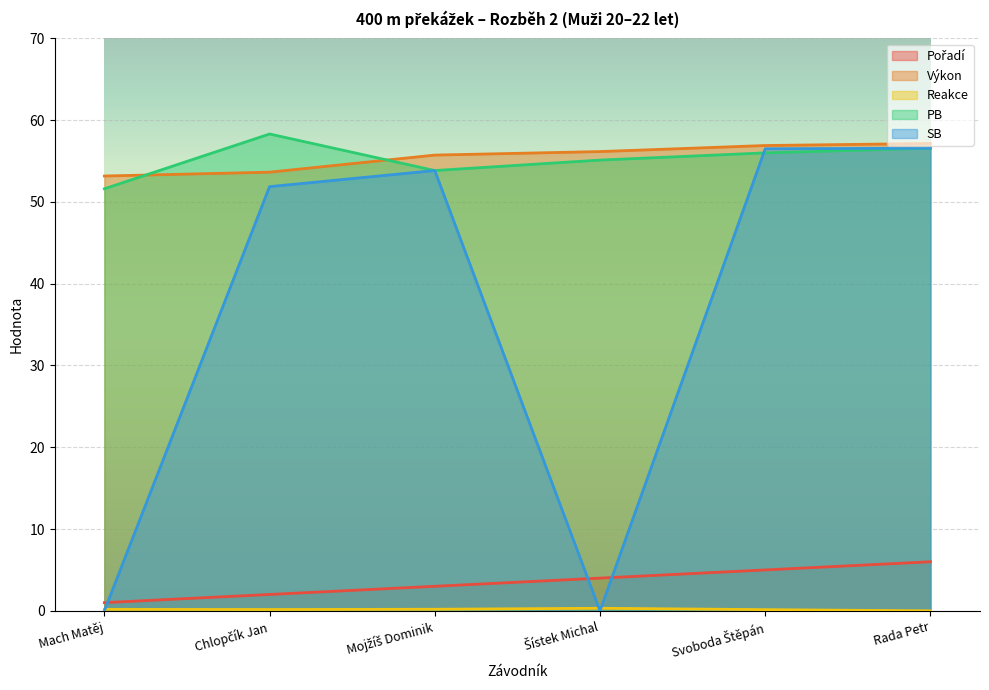

Count the number of categories in the chart.

6